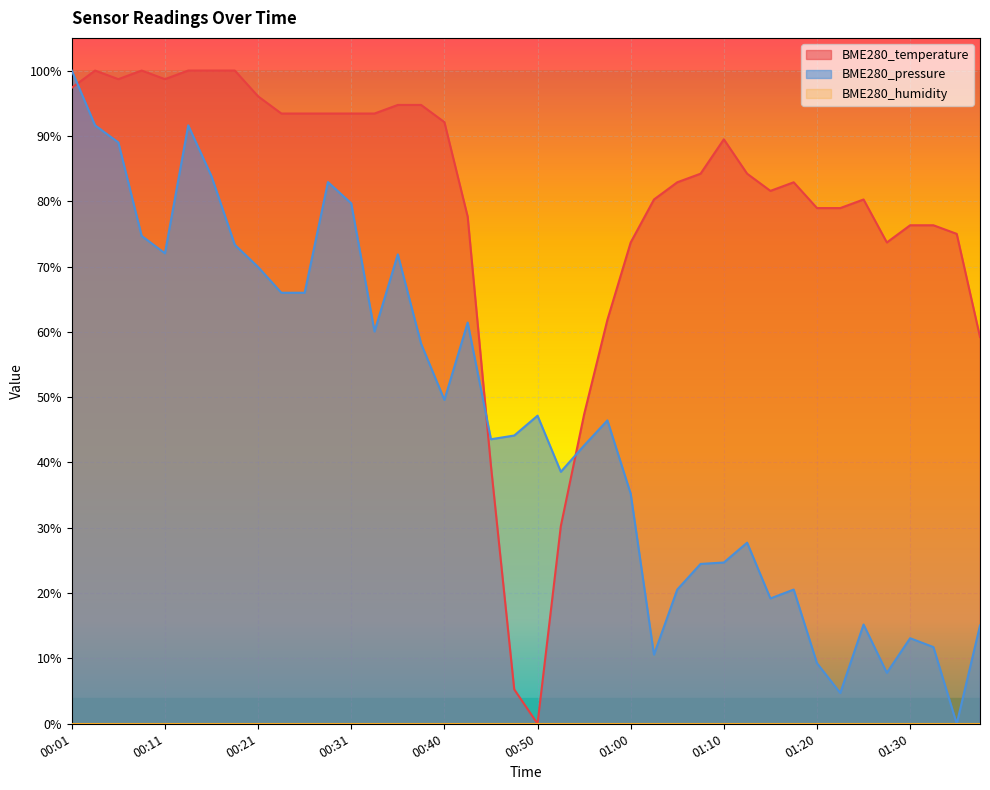

Between 00:06 and 00:45, which is larger?

00:06